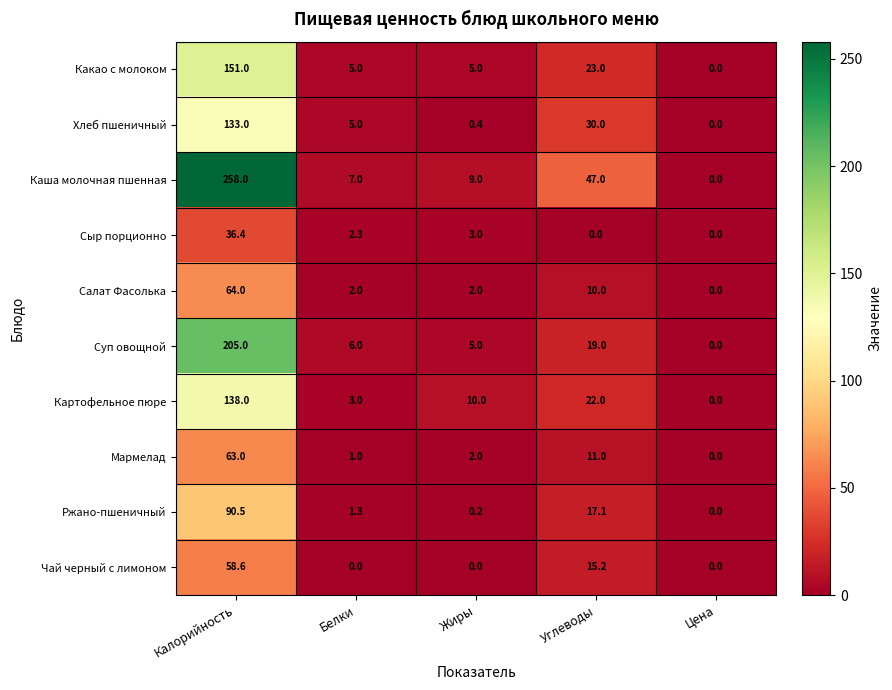

At which category does the chart reach its peak across all series?

Калорийность